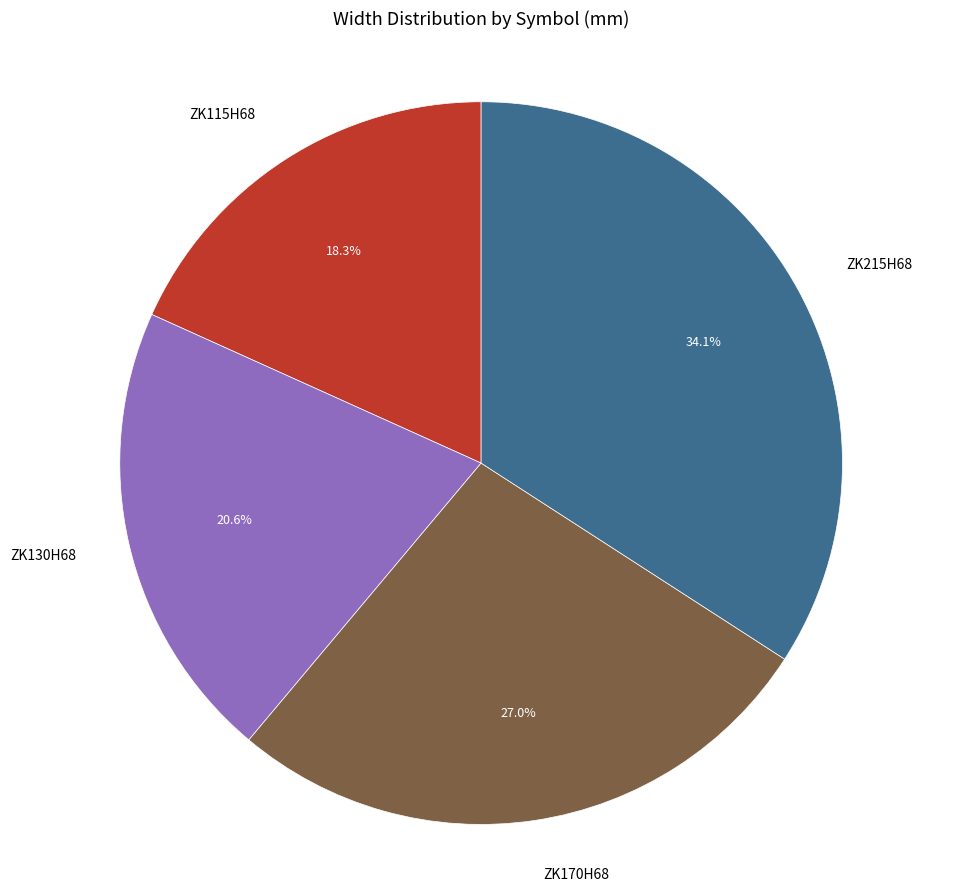

Does ZK215H68 account for over 50% of the chart?

No